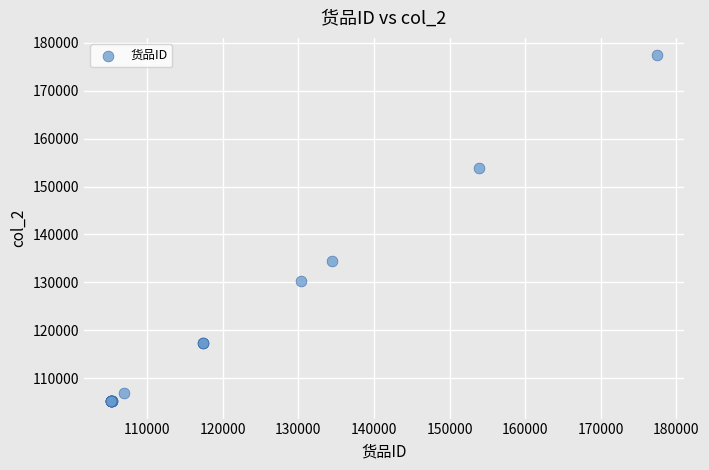

What Y value in the scatter plot is closest to 141304?

134407